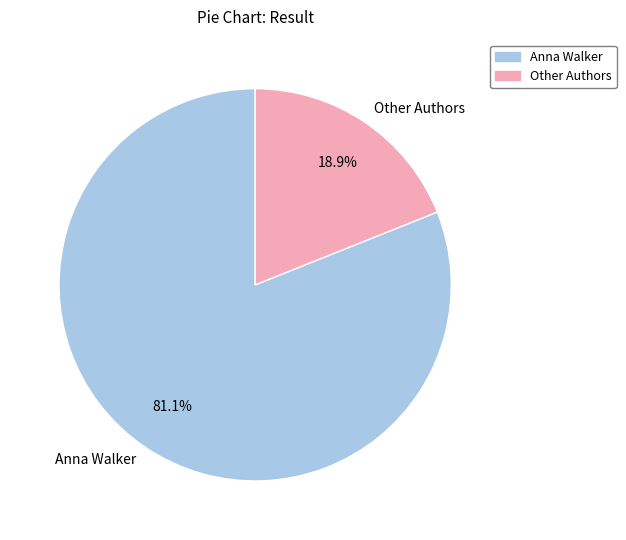

Which slice represents more than half of the pie?

Anna Walker